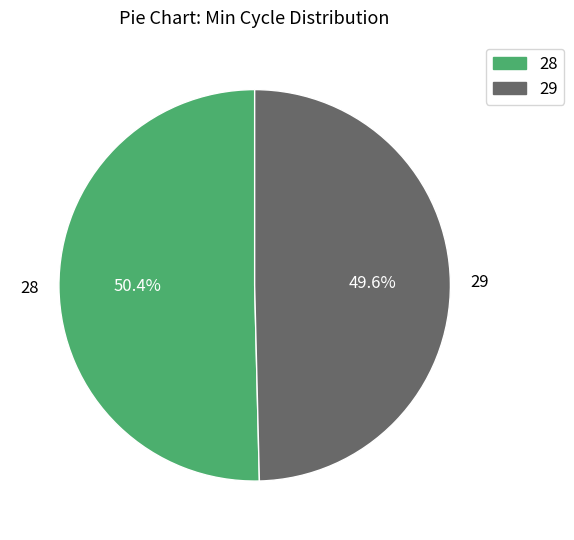

To the nearest percent, what is the combined percentage of 29 and 28?

100%